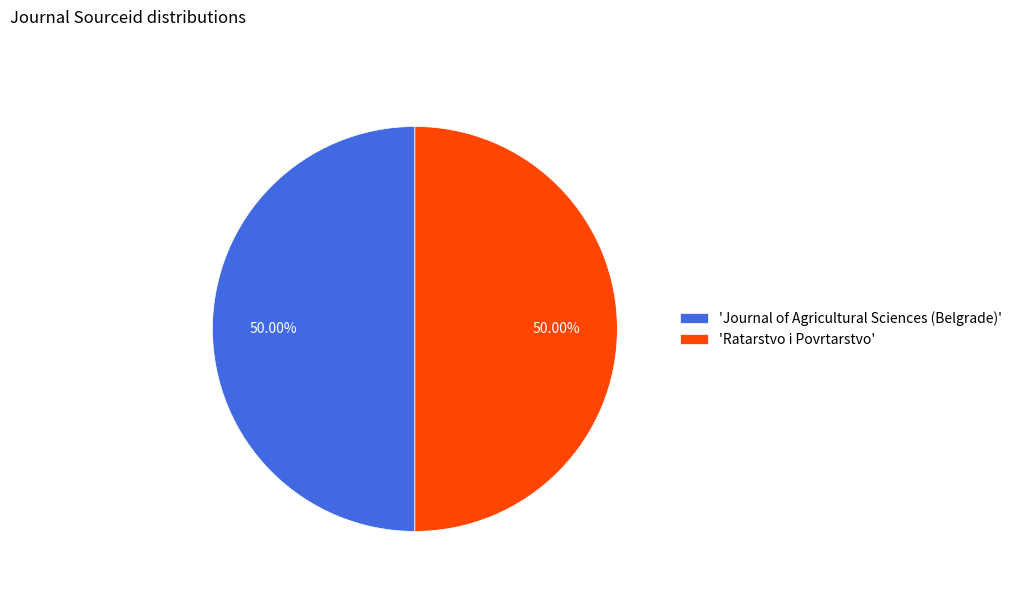

Approximately how many times larger is the value at 'Journal of Agricultural Sciences (Belgrade)' compared to 'Ratarstvo i Povrtarstvo'?

1.0